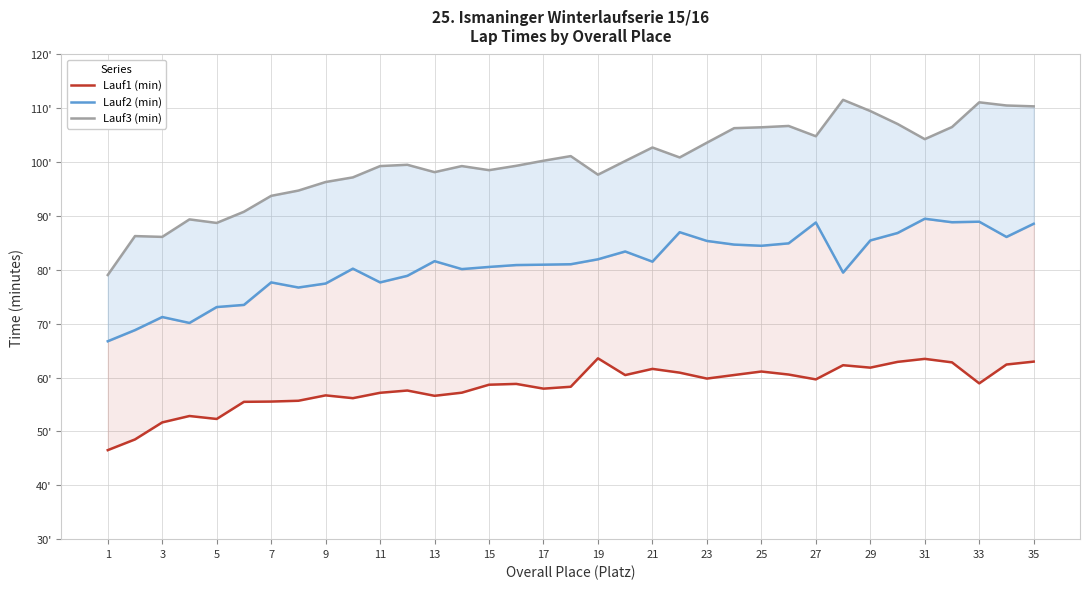

True or false: Lauf2 (min) and Lauf3 (min) cross at least once.

False